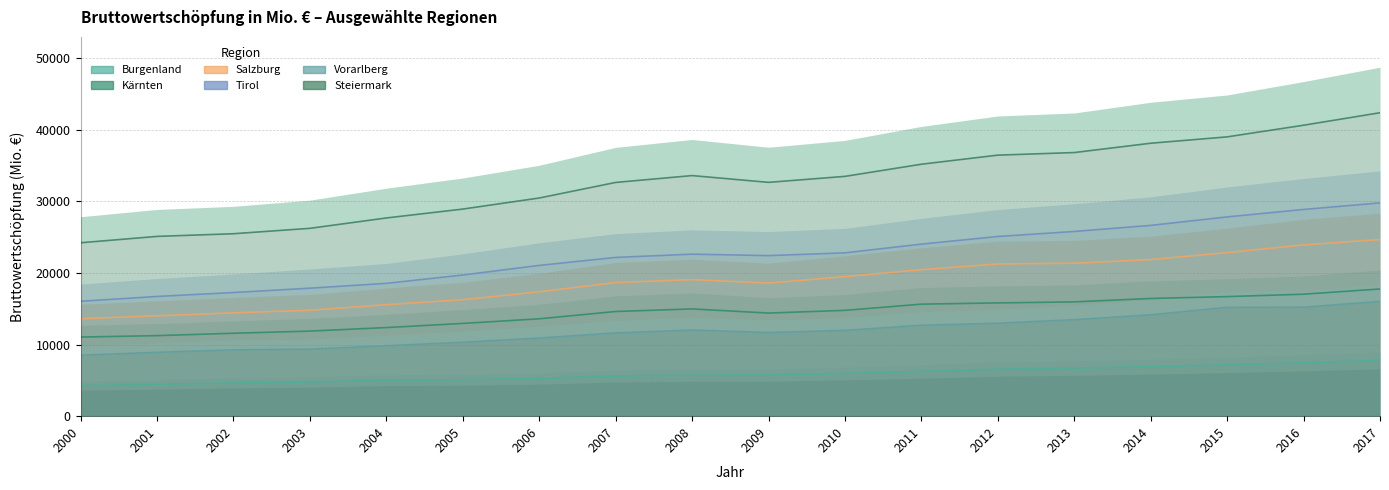

Count the number of data series in this chart.

6